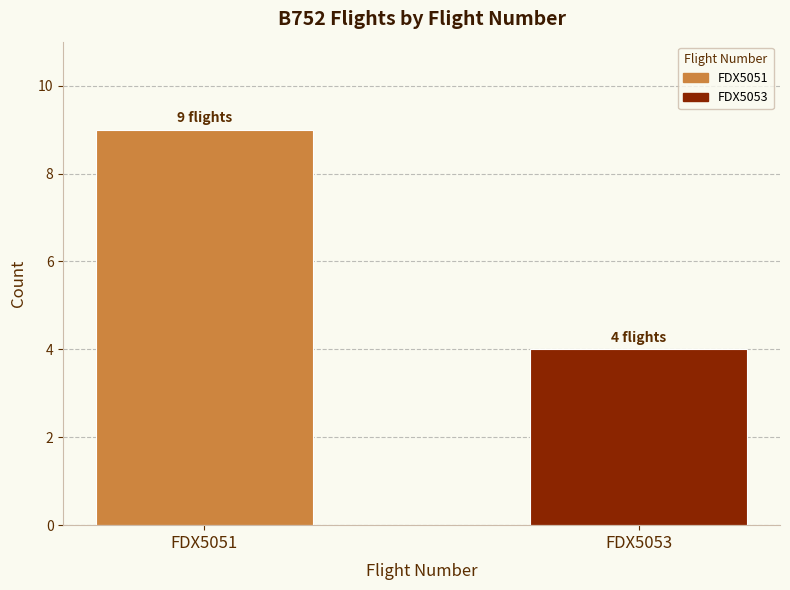

Are the bars horizontal?

No